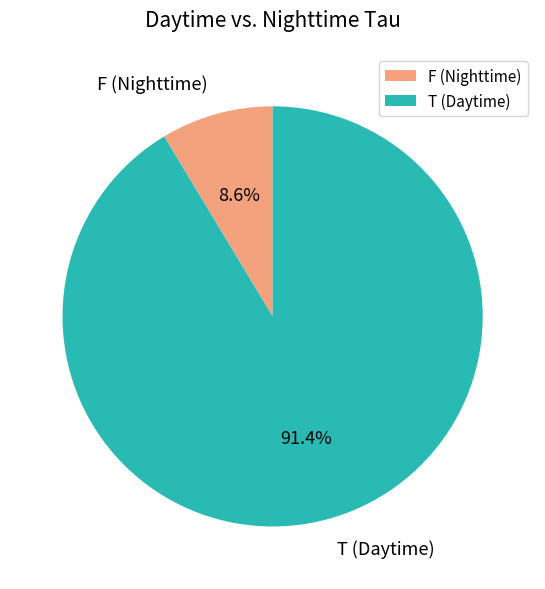

Which category has the biggest portion of the pie?

T (Daytime)